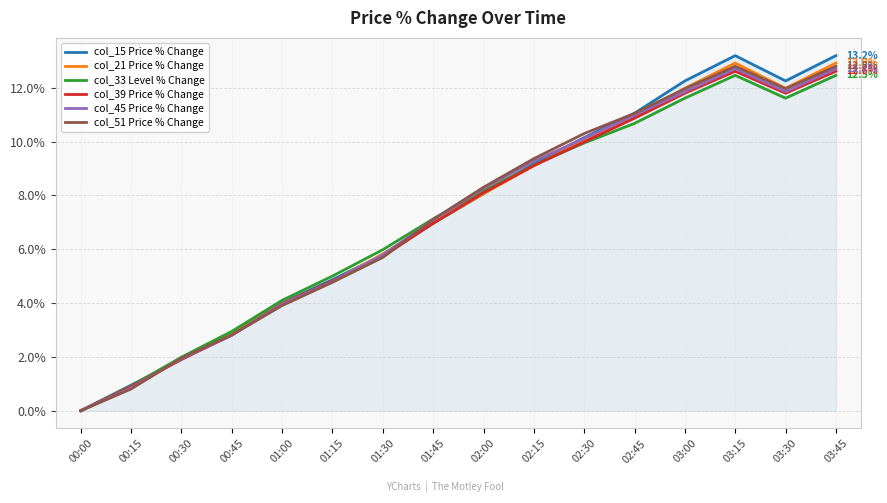

What is the total value across all series at 03:15?

76.7